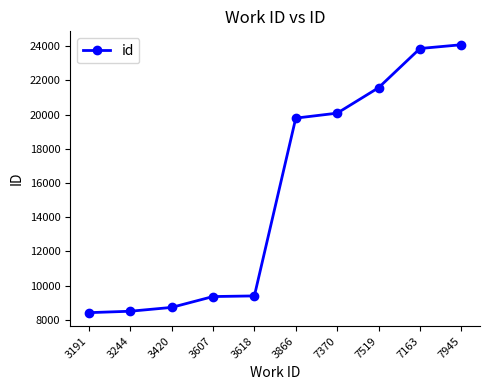

What is the greatest value displayed?

24084